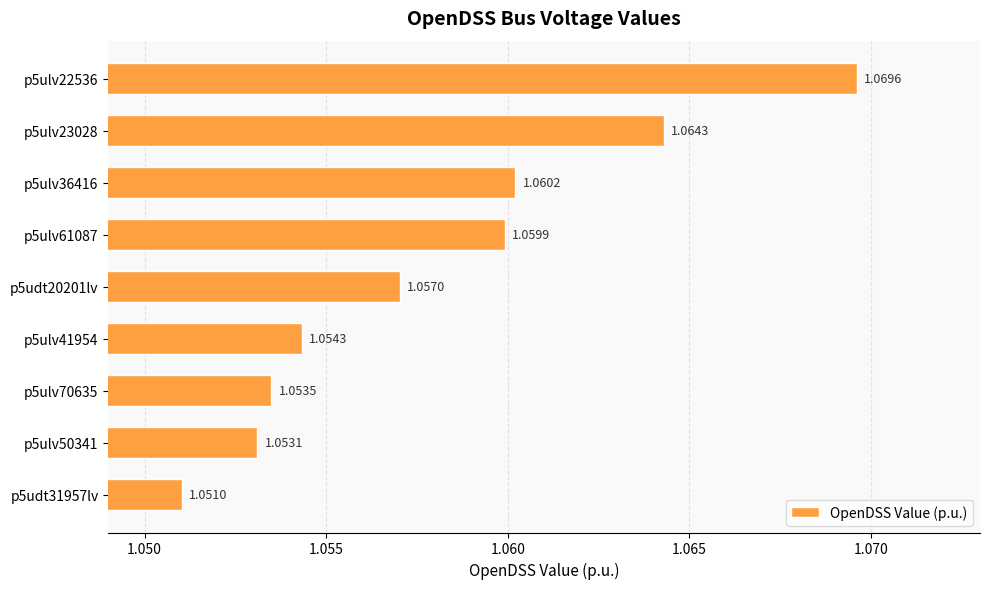

How many distinct data groups are displayed?

1